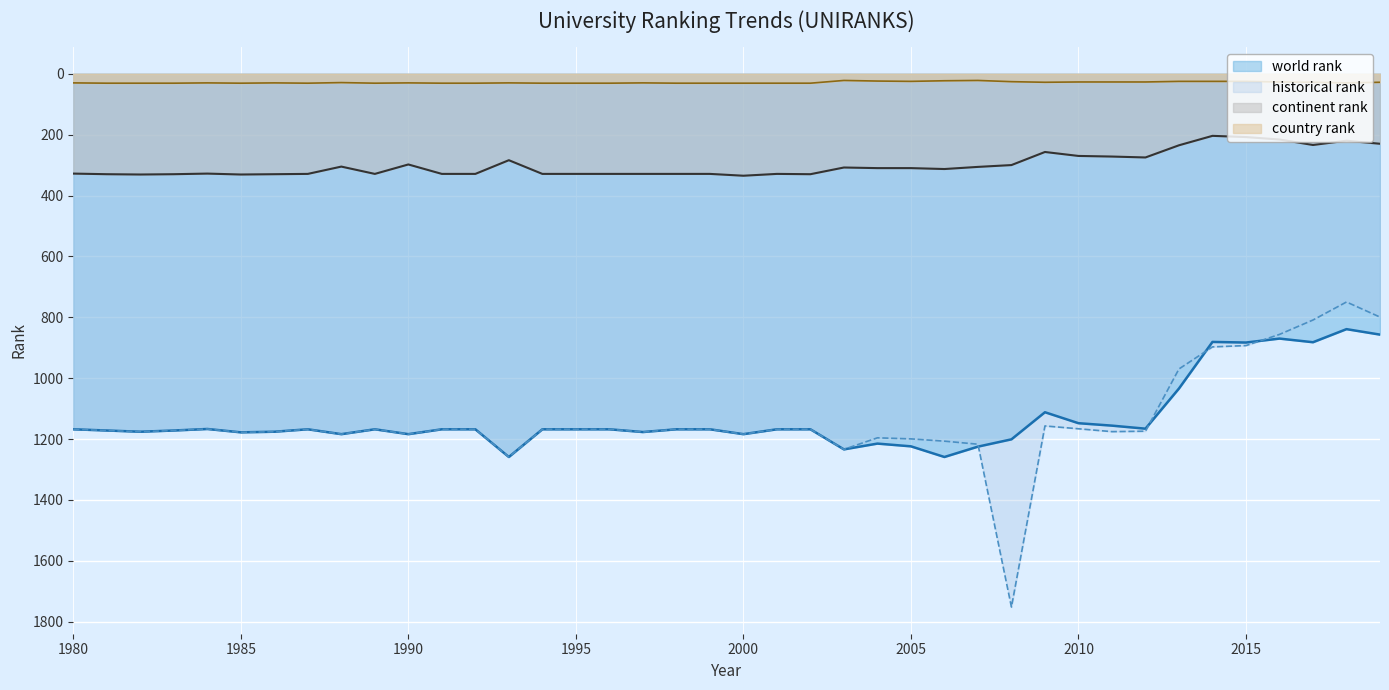

The value of world rank at 1998 is 1935.2. True or false?

False